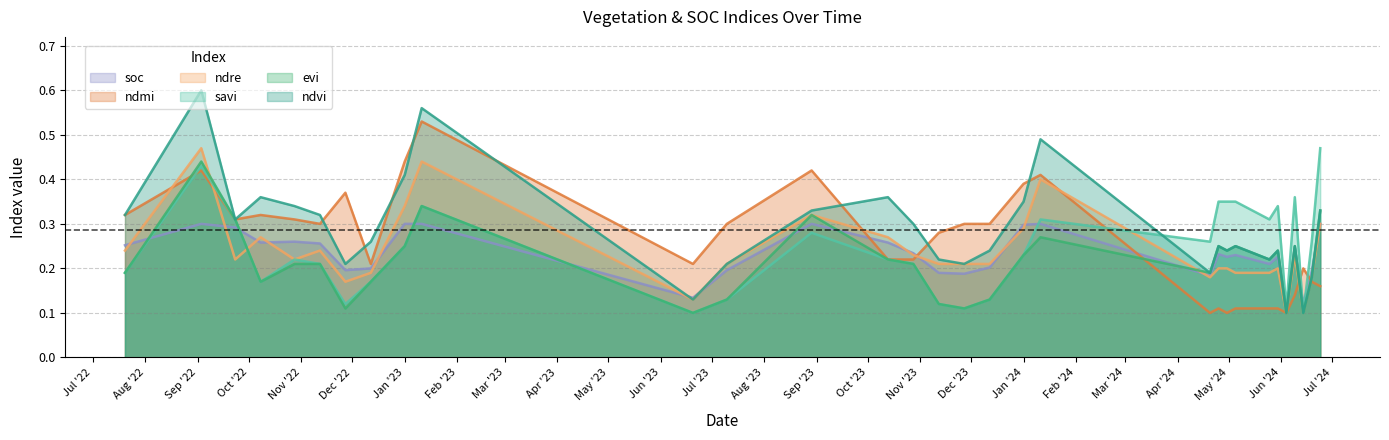

How many lines are shown in the chart?

6